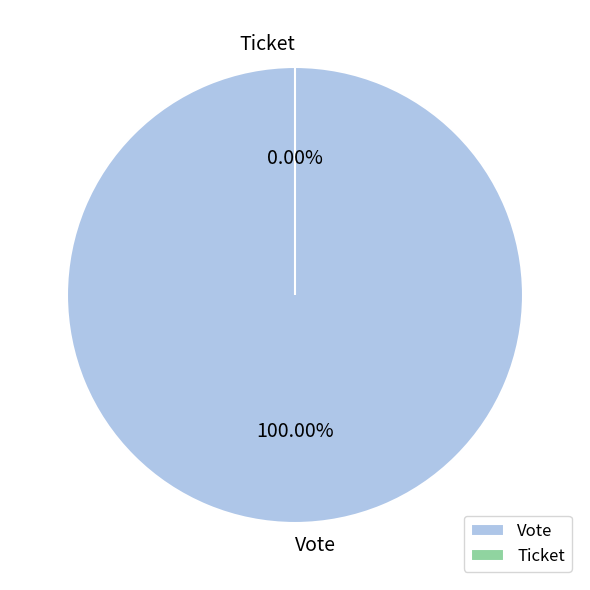

Which slice is the largest?

Vote